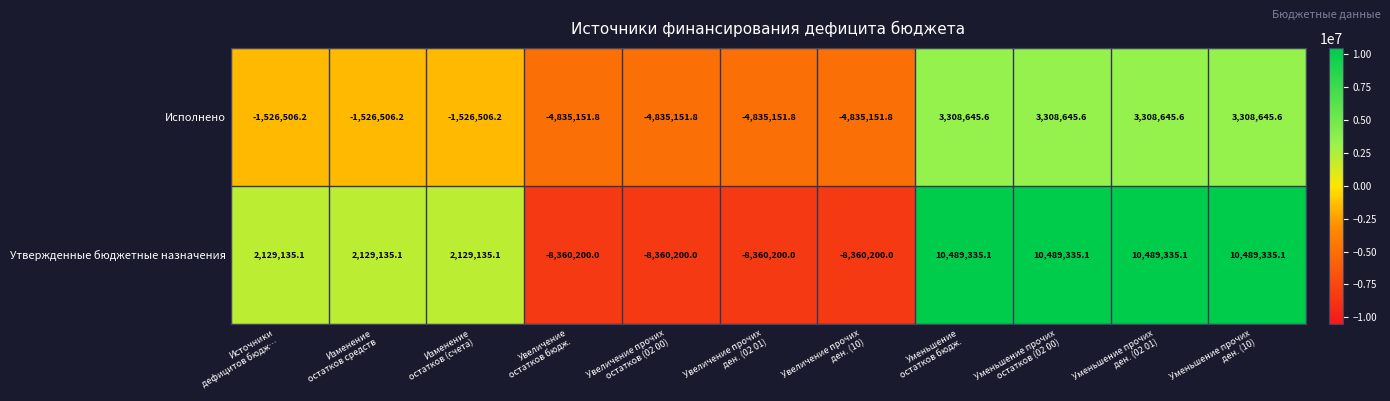

How many positive values does the Исполнено series have?

4